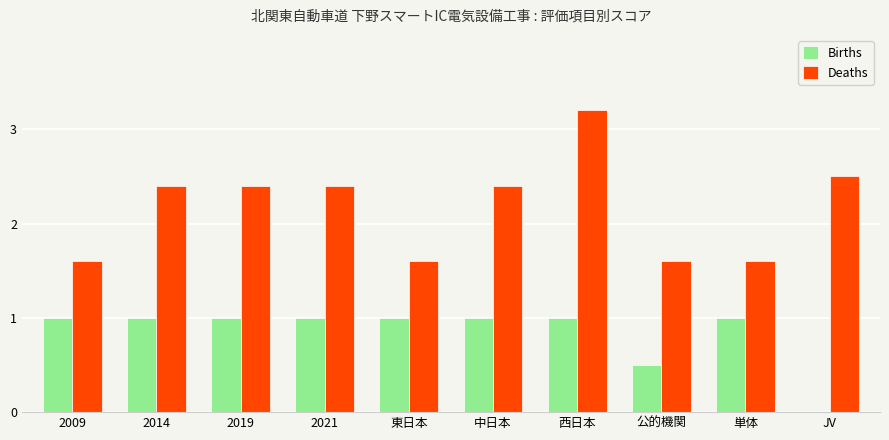

How many values in Births are above zero?

9